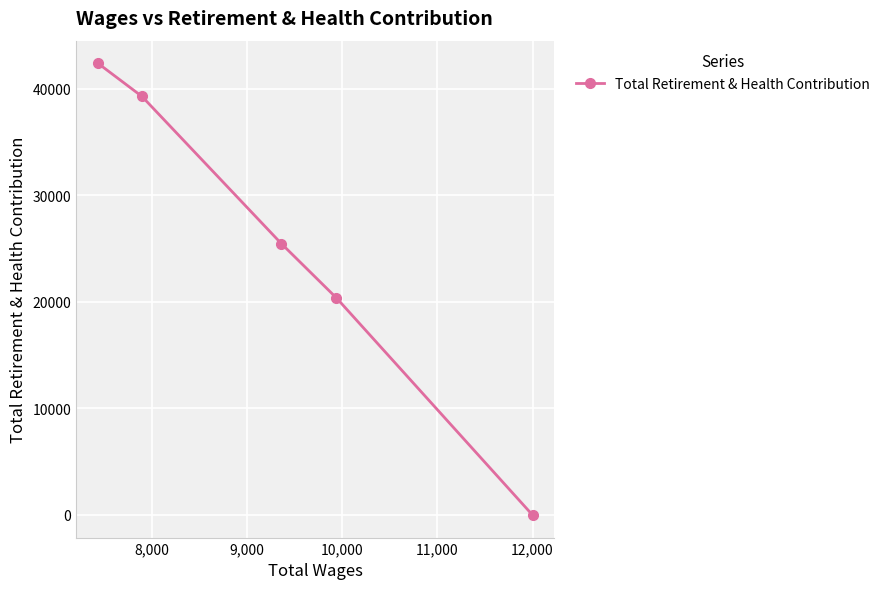

Reading left to right, transcribe all the data shown in this chart.

42417	39302	25489	20378	0